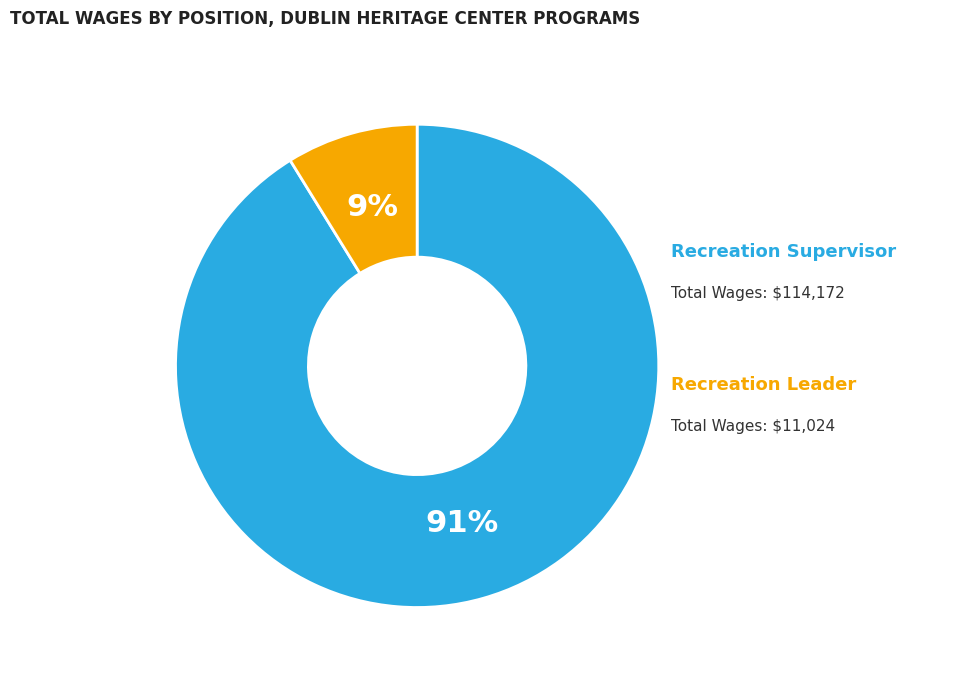

Which has a higher value, Recreation Leader or Recreation Supervisor?

Recreation Supervisor